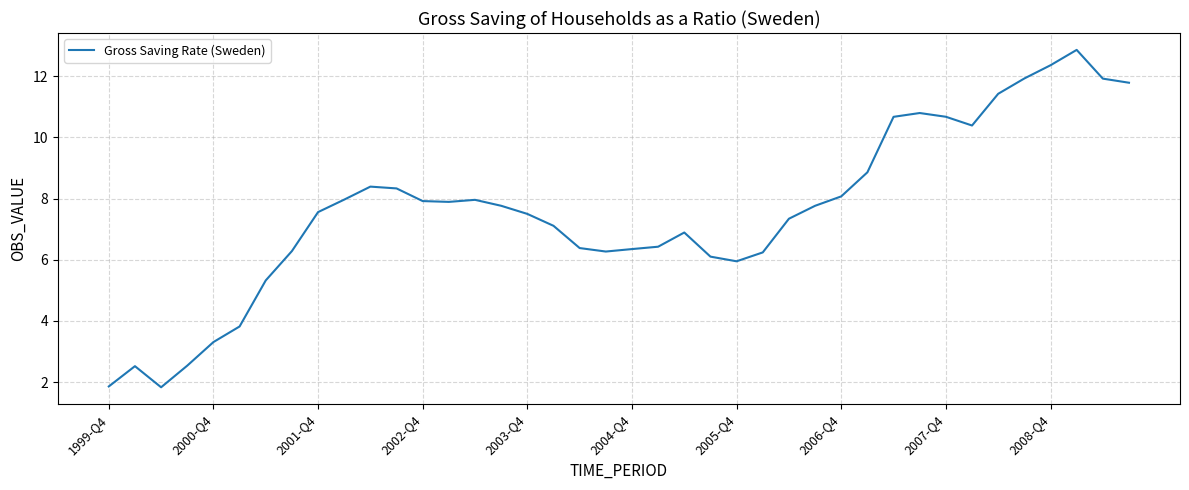

What is the minimum value shown in the chart?

1.8